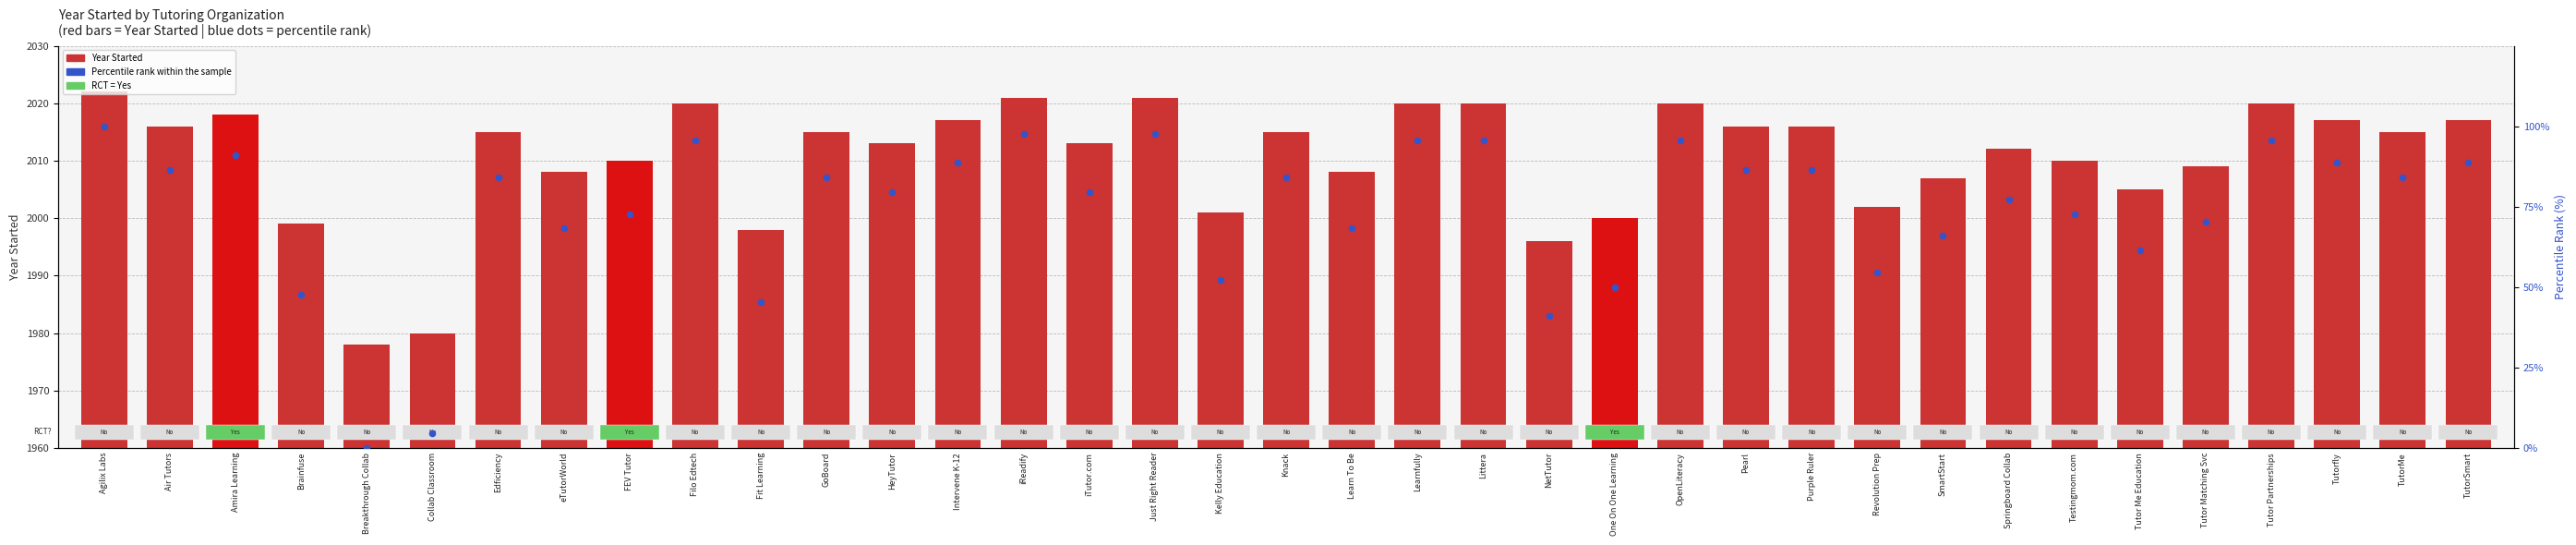

At how many categories does at least one series exceed 1056?

37